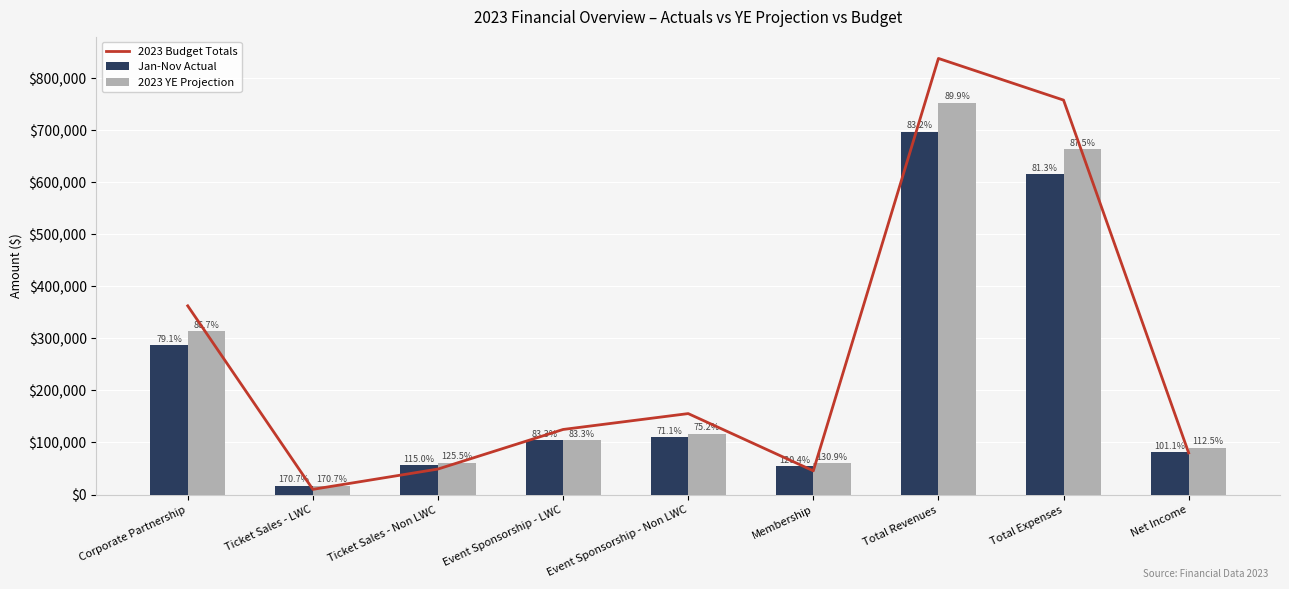

Rank the series by their maximum value, from highest to lowest.

2023 Budget Totals, 2023 YE Projection, Jan-Nov Actual